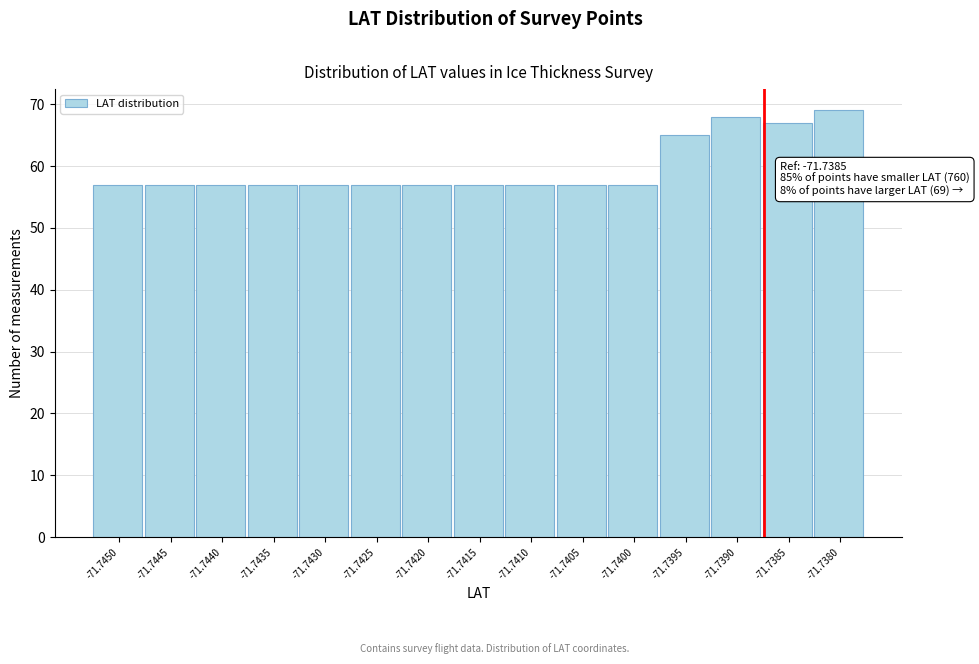

Reading left to right, extract all data points from this chart.

-71.7450=57	-71.7445=57	-71.7440=57	-71.7435=57	-71.7430=57	-71.7425=57	-71.7420=57	-71.7415=57	-71.7410=57	-71.7405=57	-71.7400=57	-71.7395=65	-71.7390=68	-71.7385=67	-71.7380=69